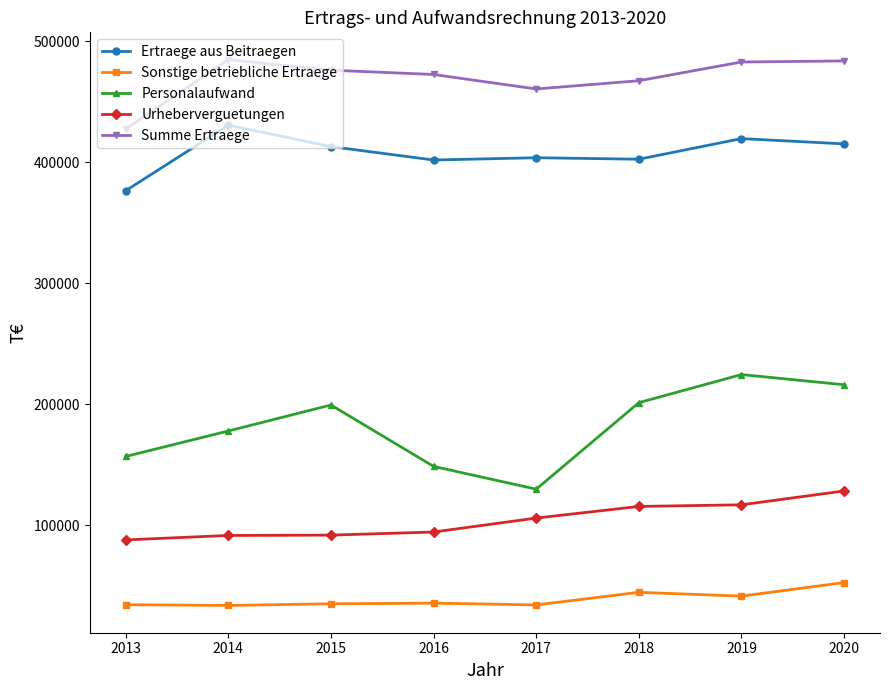

The value of Personalaufwand at 2020 is 216282. True or false?

True